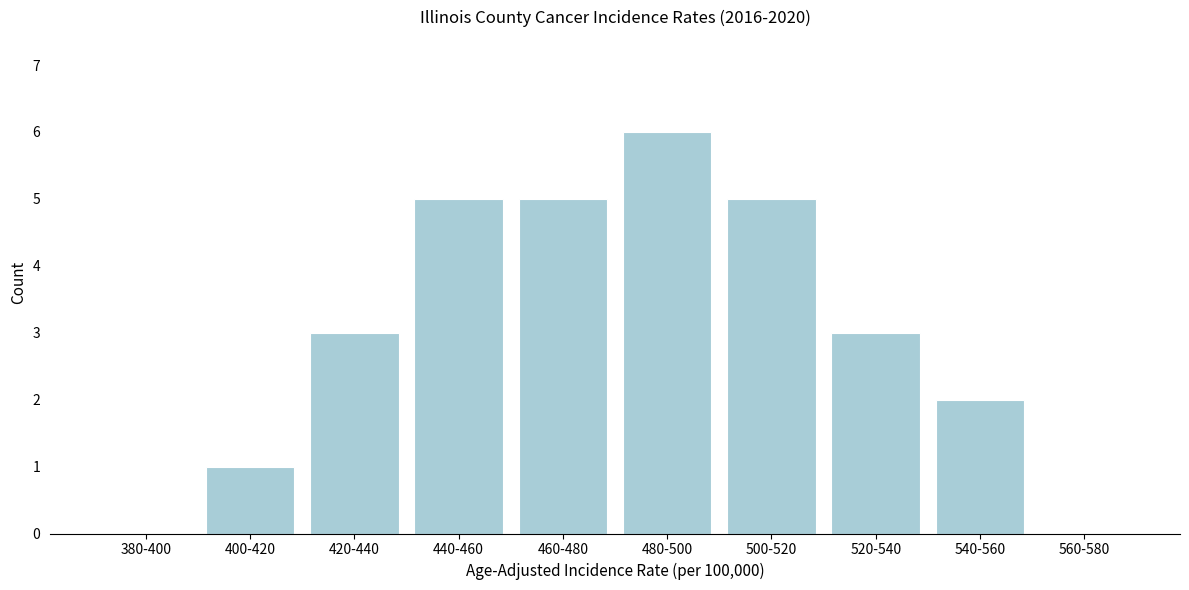

Reading left to right, extract all data points from this chart.

380-400=0	400-420=1	420-440=3	440-460=5	460-480=5	480-500=6	500-520=5	520-540=3	540-560=2	560-580=0